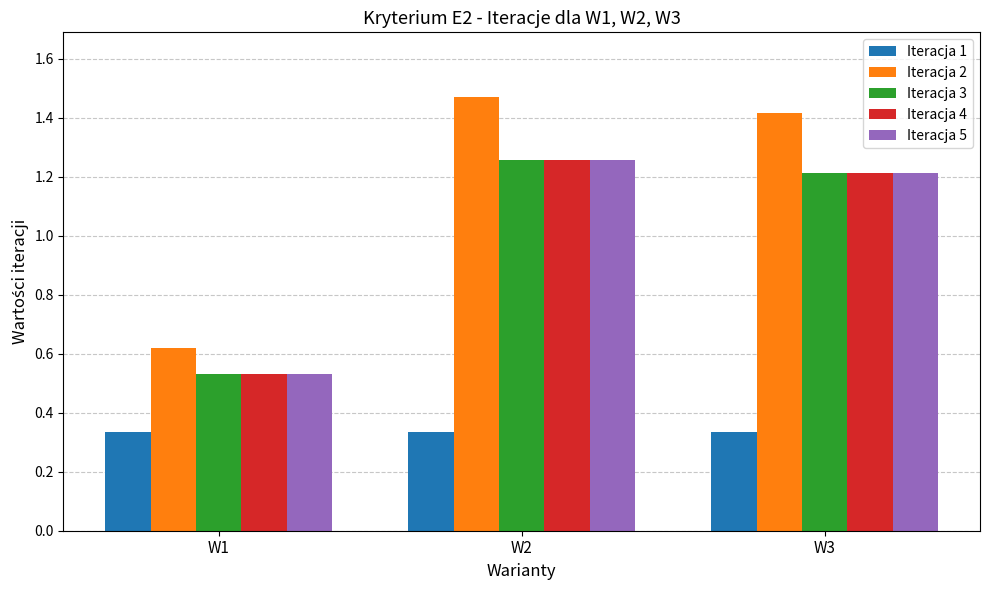

List the labels in order of Iteracja 5 value, largest first.

W2, W3, W1